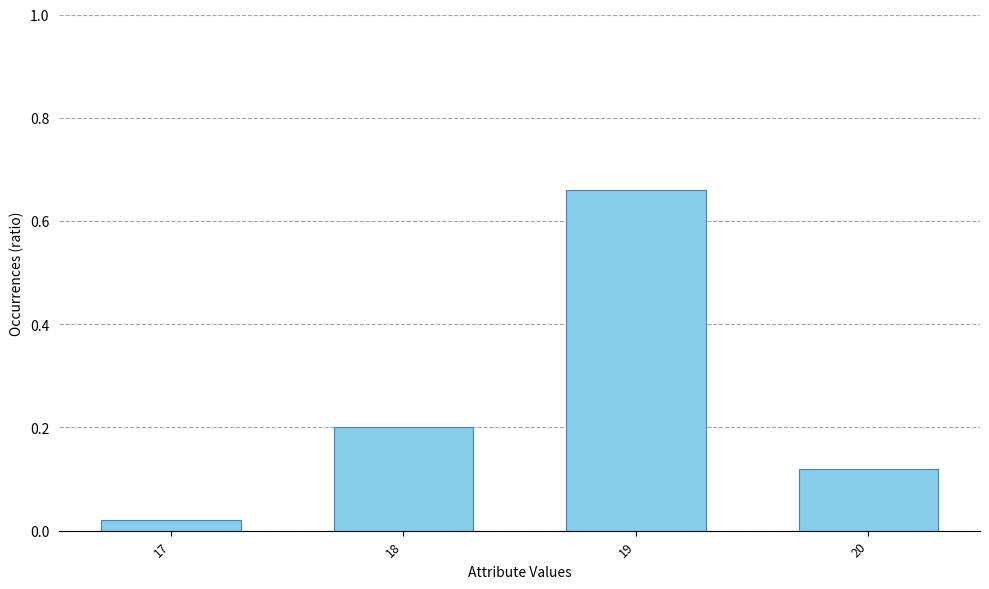

The value at 19 is 0.2. True or false?

False